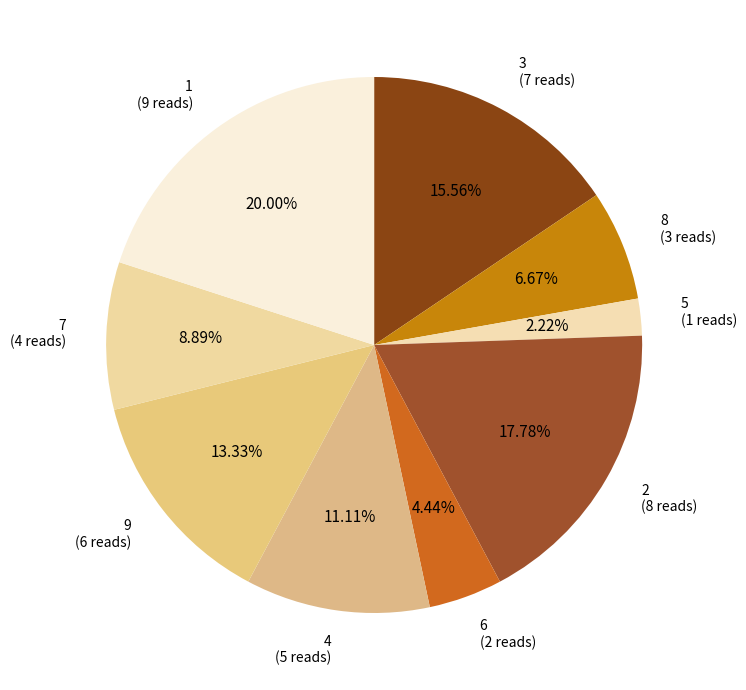

What is the ratio of the value at 7 to the value at 6?

2.0